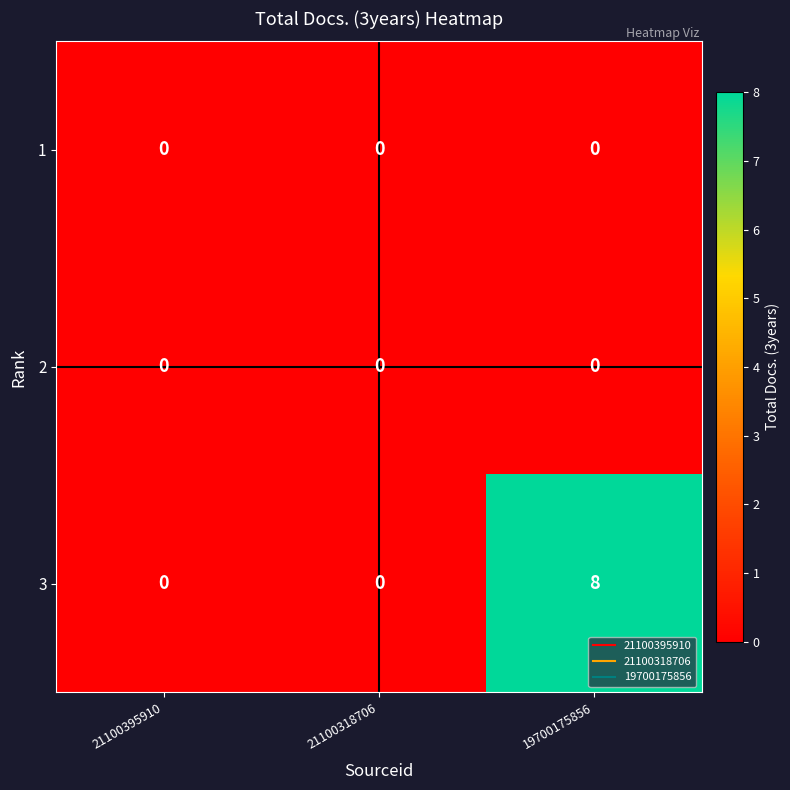

Count the 3 values in the range 0 to 8.

3